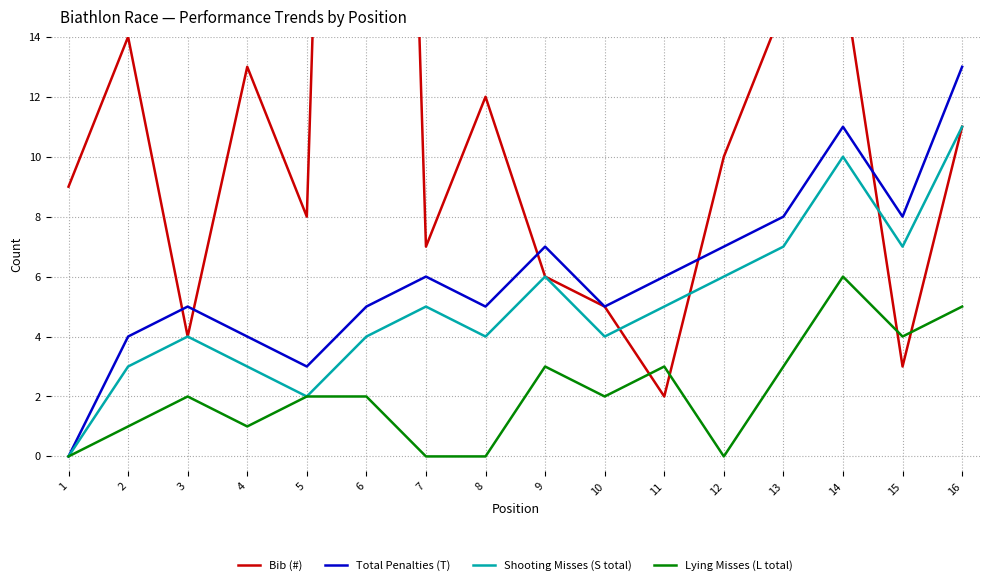

Reading right to left, list all the values displayed in this chart.

Bib (#): 11	3	16	15	10	2	5	6	12	7	71	8	13	4	14	9
Total Penalties (T): 13	8	11	8	7	6	5	7	5	6	5	3	4	5	4	0
Shooting Misses (S total): 11	7	10	7	6	5	4	6	4	5	4	2	3	4	3	0
Lying Misses (L total): 5	4	6	3	0	3	2	3	0	0	2	2	1	2	1	0